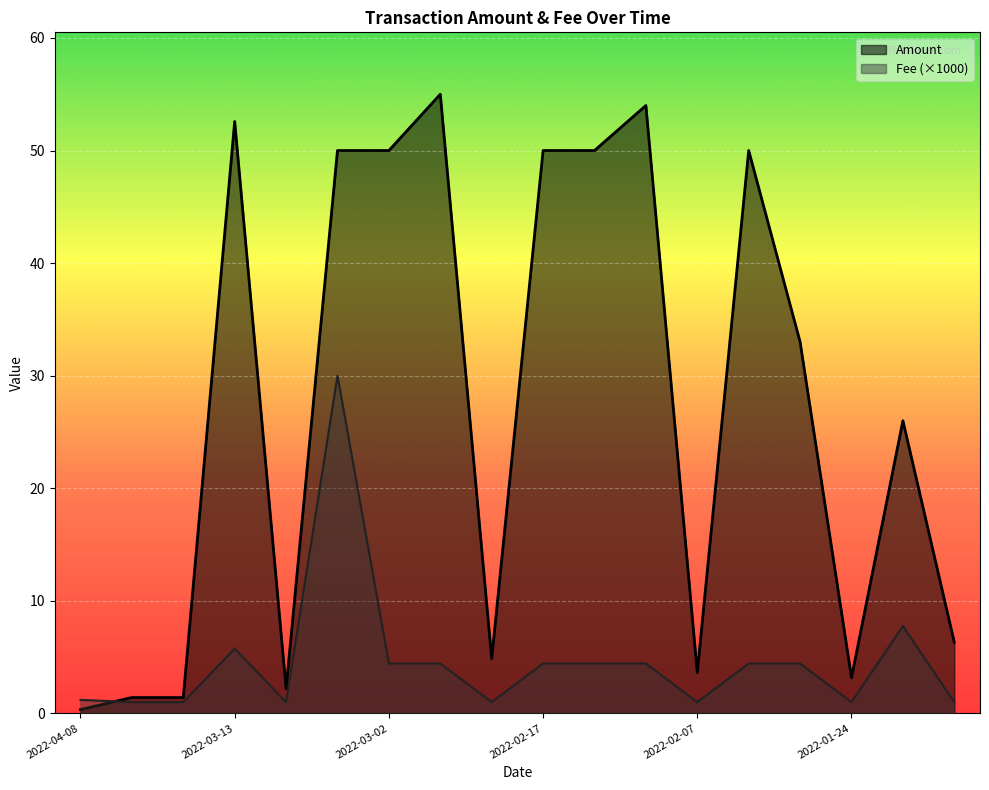

Reading right to left, what are all the values shown in this chart?

Amount: 2022-01-09=6.3	2022-01-23=26.0	2022-01-24=3.2	2022-01-30=33.0	2022-02-05=50.0	2022-02-07=3.6	2022-02-10=54.0	2022-02-13=50.0	2022-02-17=50.0	2022-02-22=4.9	2022-02-24=55.0	2022-03-02=50.0	2022-03-04=50.0	2022-03-10=2.2	2022-03-13=52.6	2022-03-24=1.4	2022-04-05=1.4	2022-04-08=0.3
Fee: 2022-01-09=1.0	2022-01-23=7.8	2022-01-24=1.0	2022-01-30=4.4	2022-02-05=4.4	2022-02-07=1.0	2022-02-10=4.4	2022-02-13=4.4	2022-02-17=4.4	2022-02-22=1.0	2022-02-24=4.4	2022-03-02=4.4	2022-03-04=30.0	2022-03-10=1.0	2022-03-13=5.8	2022-03-24=1.0	2022-04-05=1.0	2022-04-08=1.2